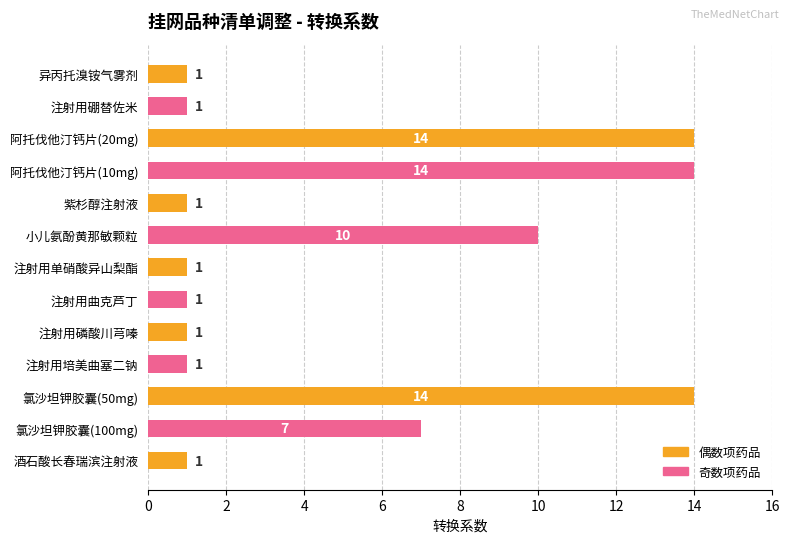

Reading bottom to top, transcribe all the data shown in this chart.

1	7	14	1	1	1	1	10	1	14	14	1	1